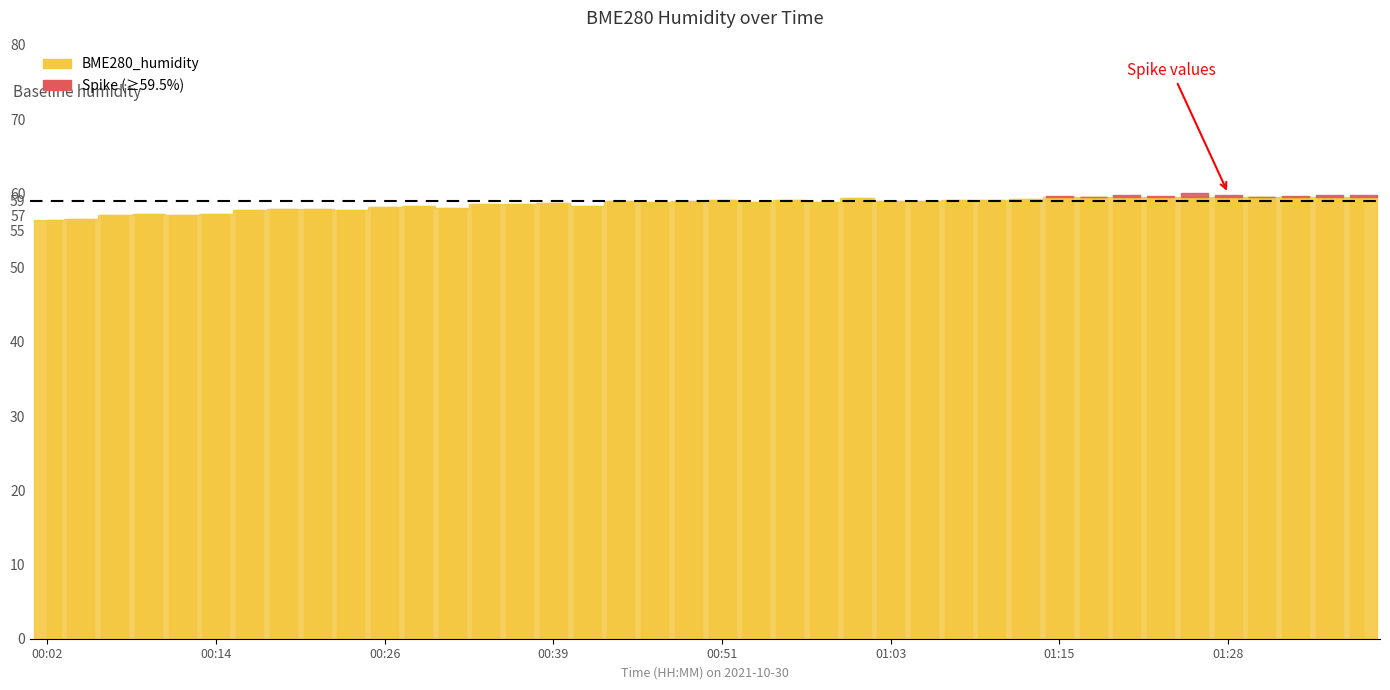

Approximately how many times larger is the value at 01:25 compared to 01:13?

1.0